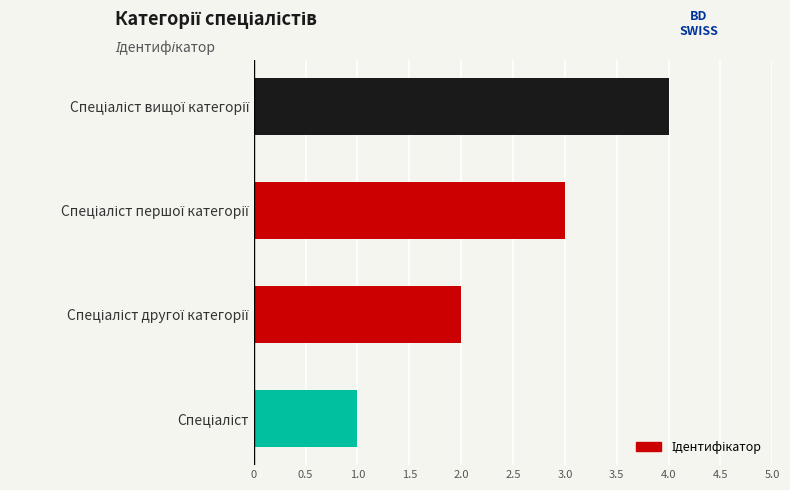

What is the difference between the maximum and minimum values?

3